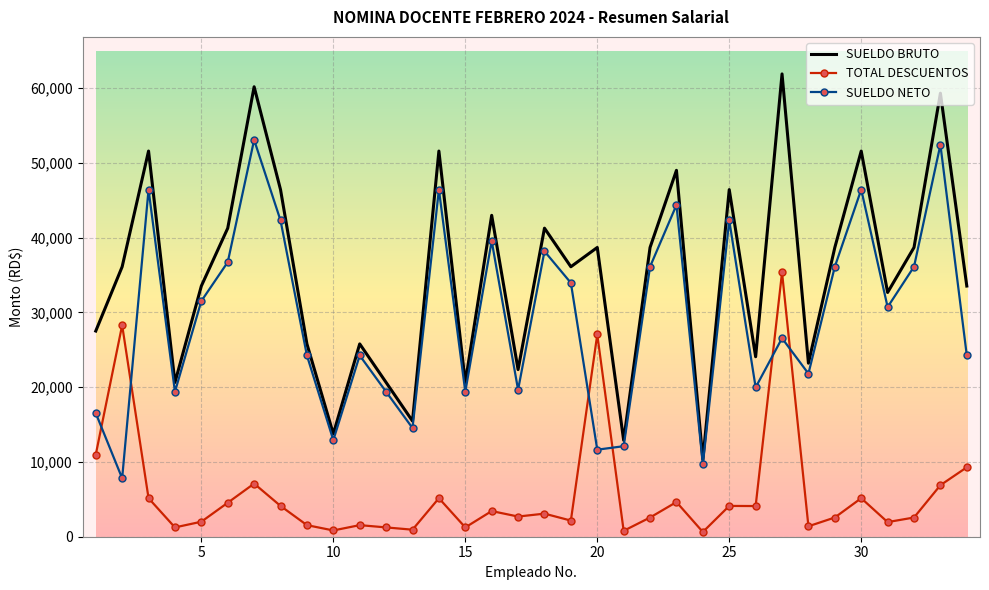

Which series has the widest spread of values?

SUELDO BRUTO